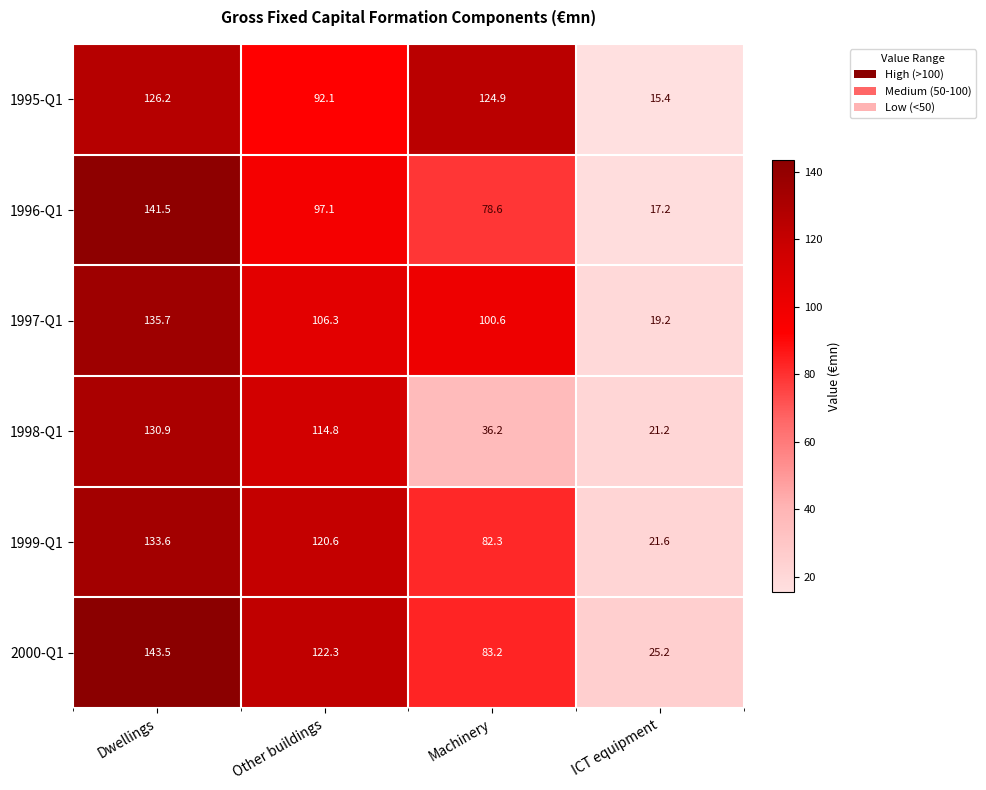

Reading right to left, what are all the values shown in this chart?

1995-Q1: ICT equipment=15.4	Machinery=124.9	Other buildings=92.1	Dwellings=126.2
1996-Q1: ICT equipment=17.2	Machinery=78.6	Other buildings=97.1	Dwellings=141.5
1997-Q1: ICT equipment=19.2	Machinery=100.6	Other buildings=106.3	Dwellings=135.7
1998-Q1: ICT equipment=21.2	Machinery=36.2	Other buildings=114.8	Dwellings=130.9
1999-Q1: ICT equipment=21.6	Machinery=82.3	Other buildings=120.6	Dwellings=133.6
2000-Q1: ICT equipment=25.2	Machinery=83.2	Other buildings=122.3	Dwellings=143.5